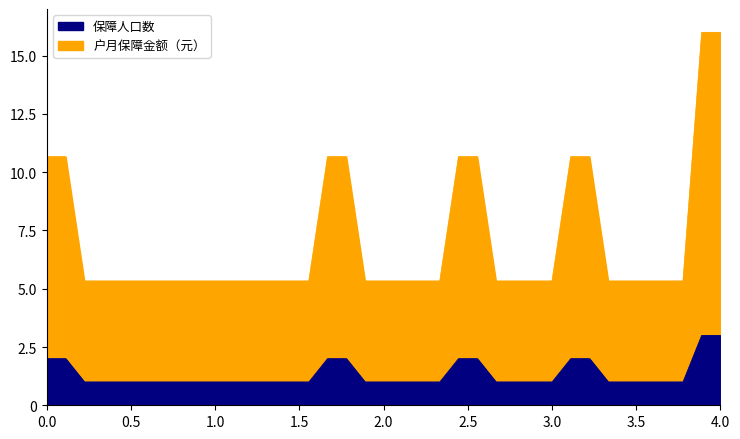

What is the maximum value shown in the chart?

16.0